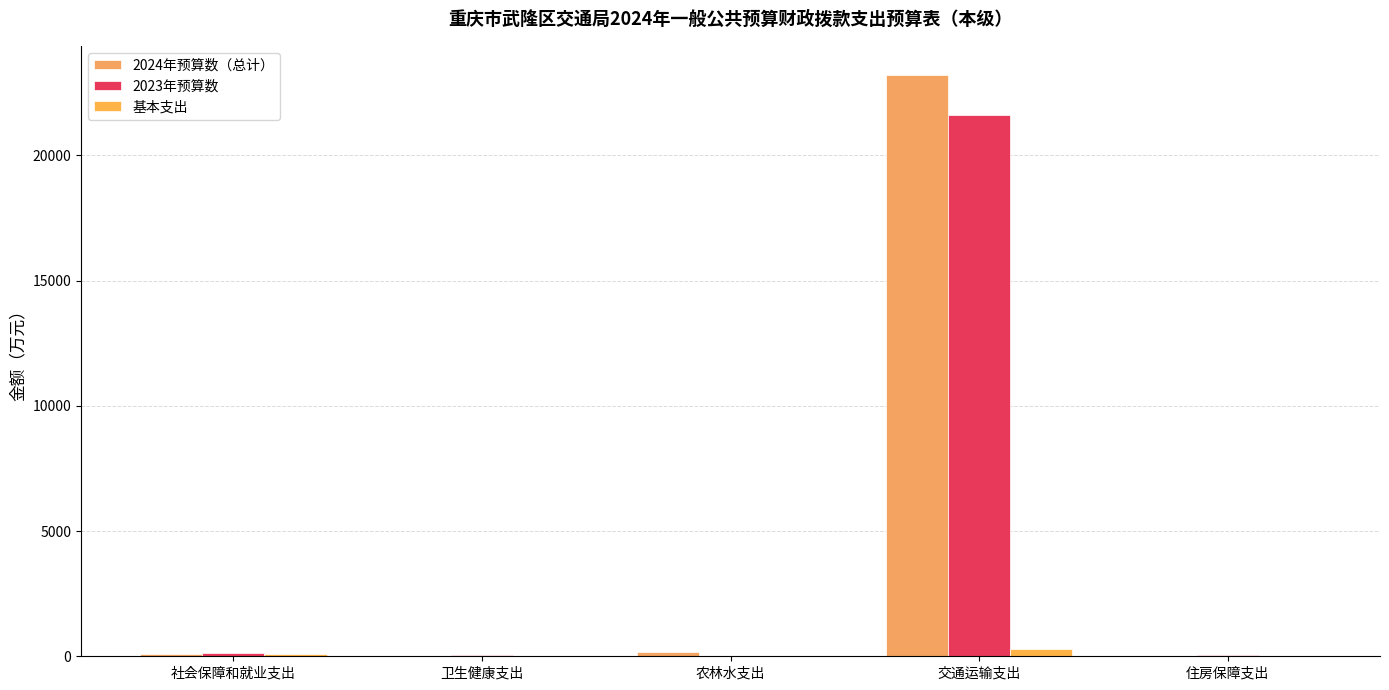

How many groups of bars are there?

5